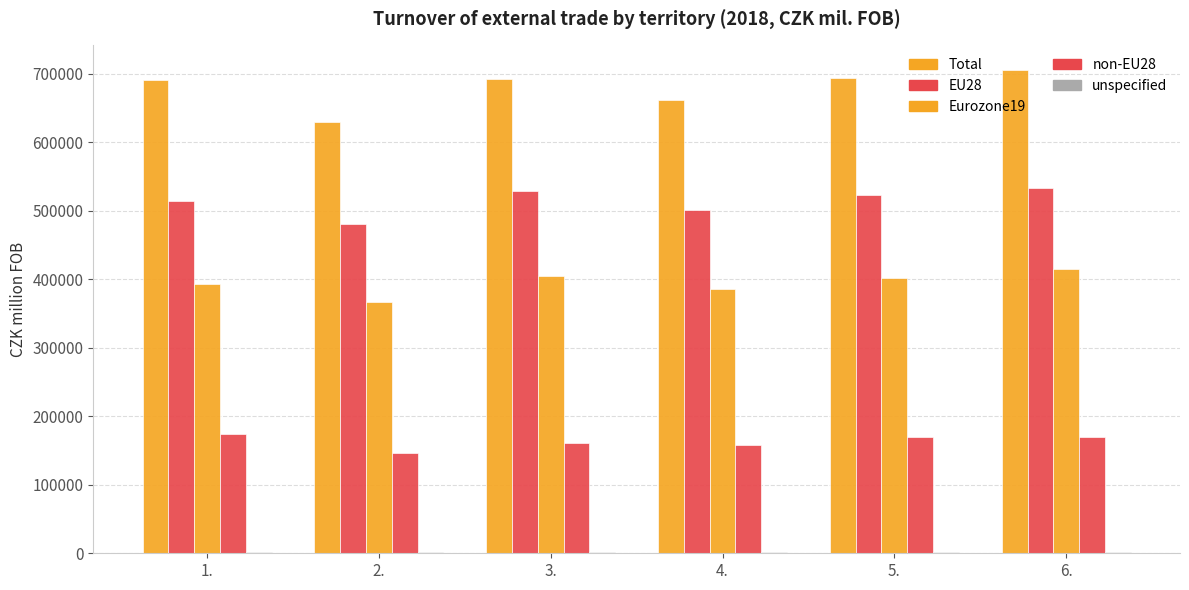

Are the bars horizontal?

No